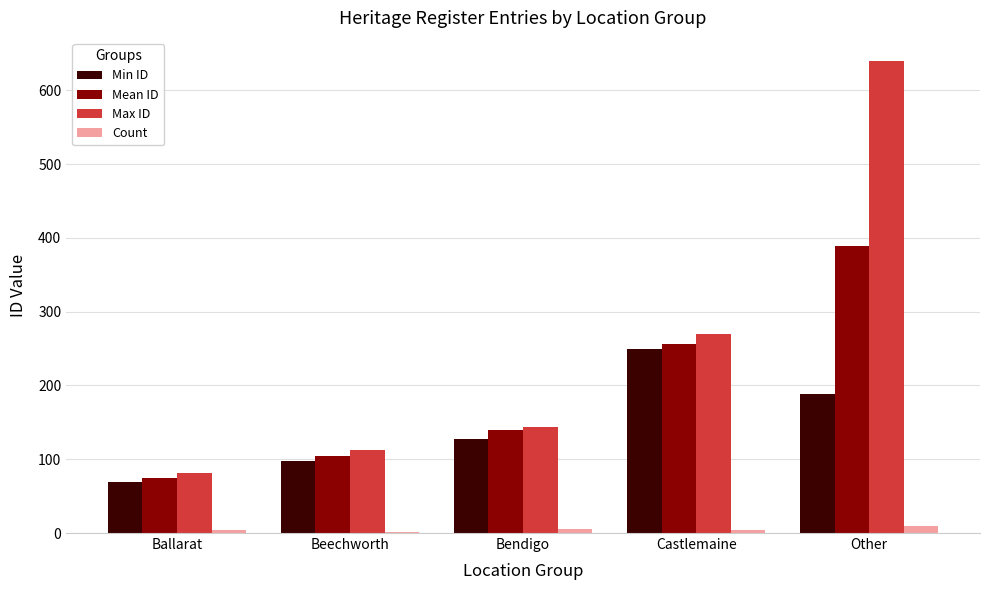

Which series changed the most between Ballarat and Bendigo?

Mean ID